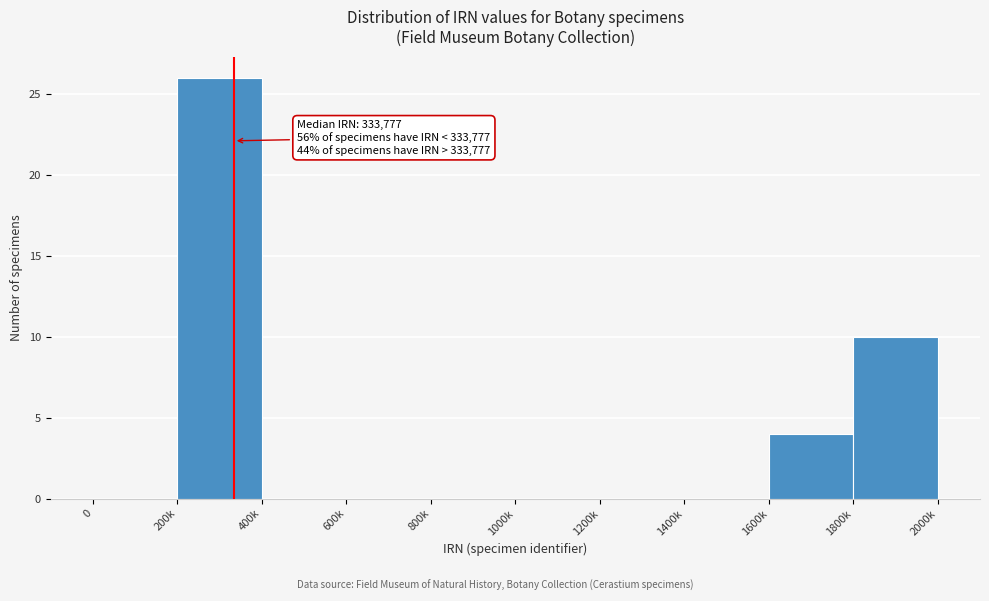

Reading right to left, extract all data points from this chart.

1800k=10	1600k=4	1400k=0	1200k=0	1000k=0	800k=0	600k=0	400k=0	200k=26	0=0